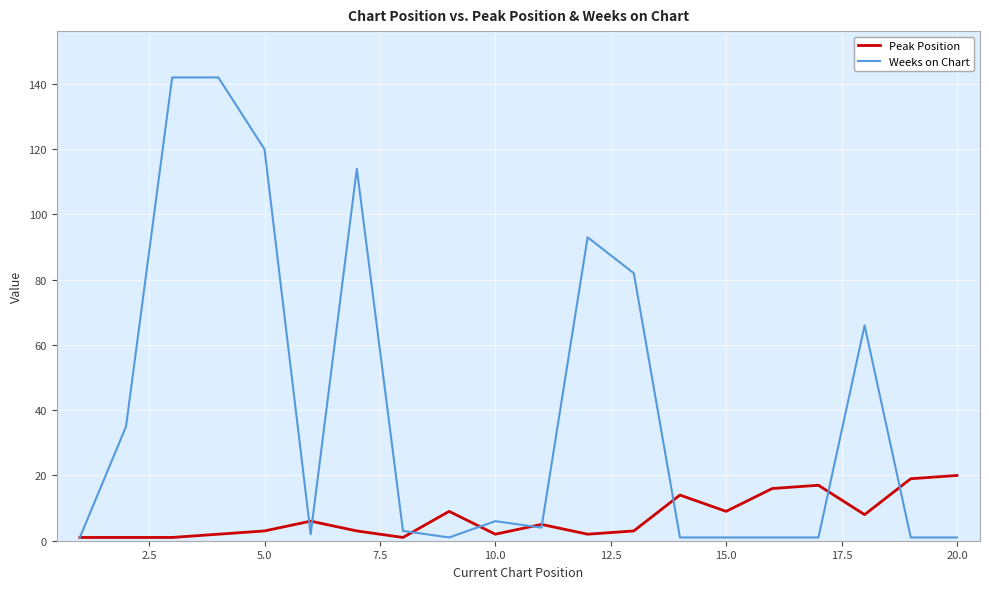

What is the greatest value displayed?

142